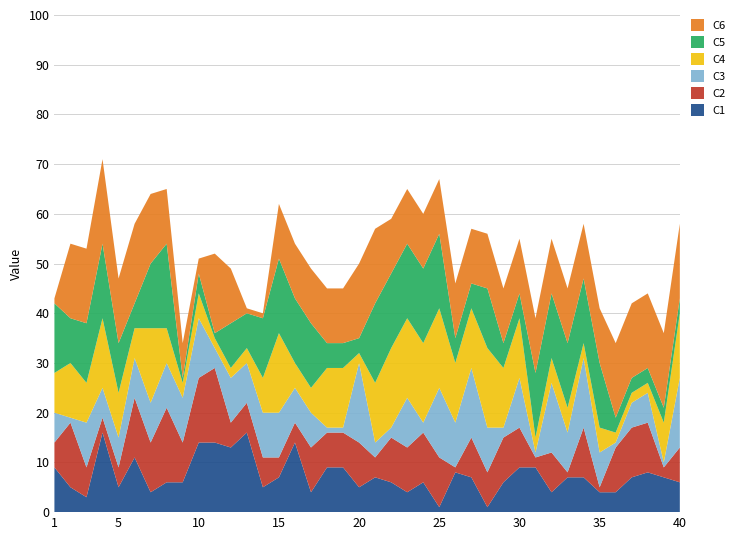

Reading right to left, transcribe all the data shown in this chart.

C6: 40=15	39=15	38=15	37=15	36=15	35=11	34=11	33=11	32=11	31=11	30=11	29=11	28=11	27=11	26=11	25=11	24=11	23=11	22=11	21=15	20=15	19=11	18=11	17=11	16=11	15=11	14=1	13=1	12=11	11=16	10=3	9=7	8=11	7=14	6=16	5=13	4=17	3=15	2=15	1=1
C5: 40=3	39=3	38=3	37=3	36=3	35=13	34=13	33=13	32=13	31=13	30=5	29=5	28=12	27=5	26=5	25=15	24=15	23=15	22=15	21=16	20=3	19=5	18=5	17=13	16=13	15=15	14=12	13=7	12=9	11=1	10=4	9=1	8=17	7=13	6=5	5=10	4=15	3=12	2=9	1=14
C4: 40=13	39=8	38=2	37=2	36=2	35=5	34=3	33=5	32=5	31=3	30=12	29=12	28=16	27=12	26=12	25=16	24=16	23=16	22=16	21=12	20=2	19=12	18=12	17=5	16=5	15=16	14=7	13=3	12=2	11=2	10=5	9=3	8=7	7=15	6=6	5=9	4=14	3=8	2=11	1=8
C3: 40=14	39=1	38=6	37=5	36=1	35=7	34=14	33=8	32=14	31=1	30=10	29=2	28=9	27=14	26=9	25=14	24=2	23=10	22=2	21=3	20=16	19=1	18=1	17=7	16=7	15=9	14=9	13=8	12=9	11=4	10=12	9=9	8=9	7=8	6=8	5=6	4=6	3=9	2=1	1=6
C2: 40=7	39=2	38=10	37=10	36=9	35=1	34=10	33=1	32=8	31=2	30=8	29=9	28=7	27=8	26=1	25=10	24=10	23=9	22=9	21=4	20=9	19=7	18=7	17=9	16=4	15=4	14=6	13=6	12=5	11=15	10=13	9=8	8=15	7=10	6=12	5=4	4=3	3=6	2=13	1=5
C1: 40=6	39=7	38=8	37=7	36=4	35=4	34=7	33=7	32=4	31=9	30=9	29=6	28=1	27=7	26=8	25=1	24=6	23=4	22=6	21=7	20=5	19=9	18=9	17=4	16=14	15=7	14=5	13=16	12=13	11=14	10=14	9=6	8=6	7=4	6=11	5=5	4=16	3=3	2=5	1=9